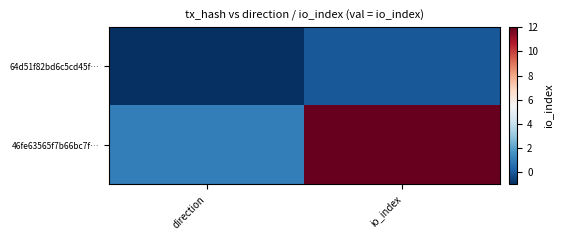

At which category is the sum across all series the highest?

io_index